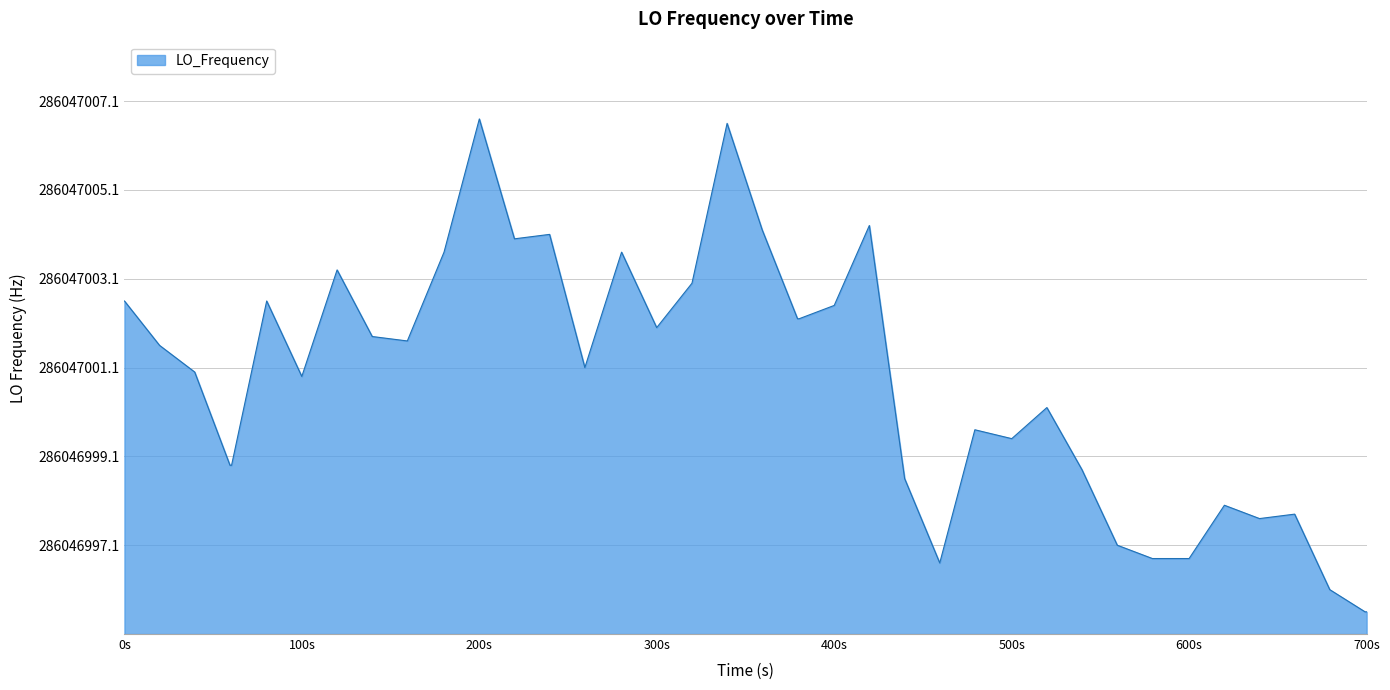

How many interior local peaks (higher than both neighbors) does the data have?

11